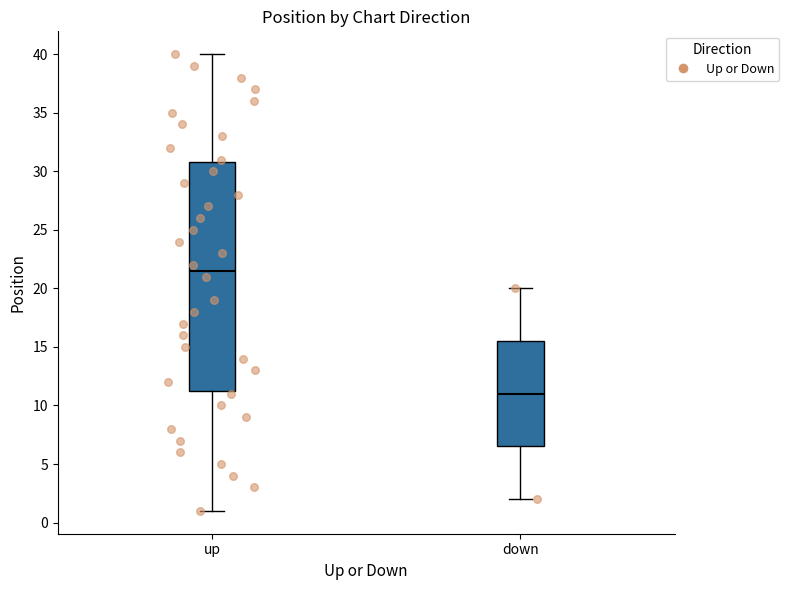

Where does the median line of the box for up sit on the y-axis? The values are not printed on the chart, so give them approximately, as read against the axis.

21.5